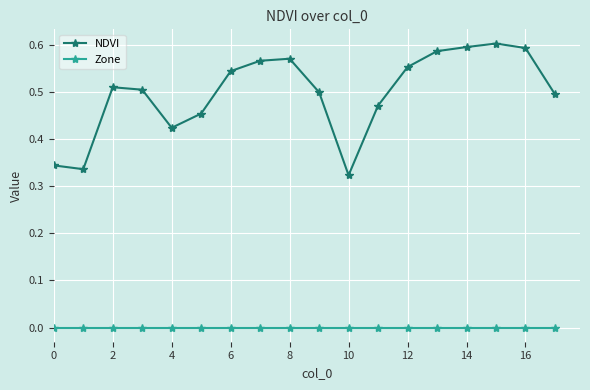

True or false: Zone and NDVI cross at least once.

False